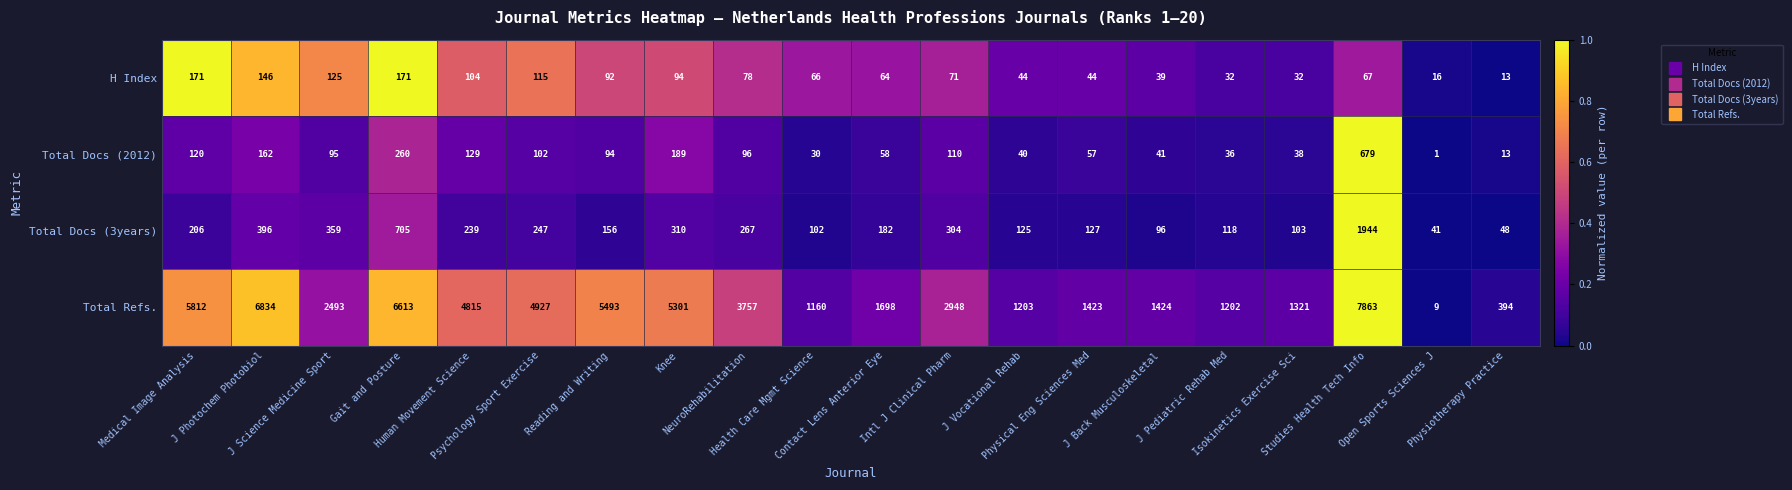

List the series in order of their peak value, highest first.

Total Refs., Total Docs (3years), Total Docs (2012), H Index